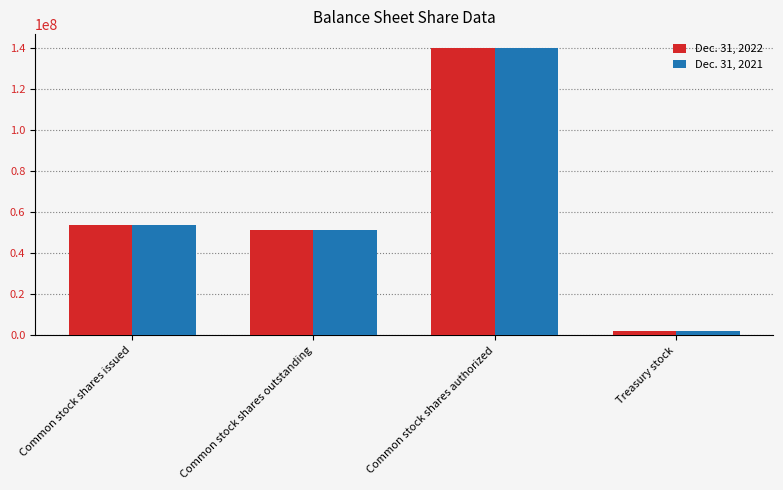

Where is Dec. 31, 2022 nearest to the value 71110920?

Common stock shares issued